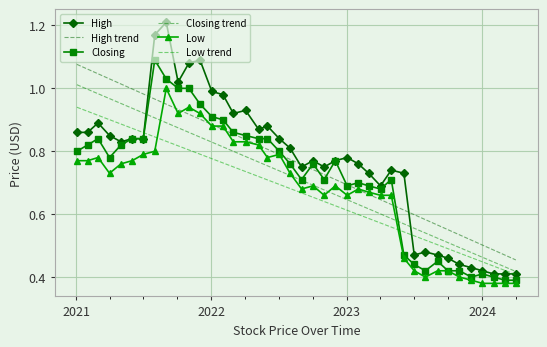

True or false: High has more than 0 points higher than both neighbors.

True